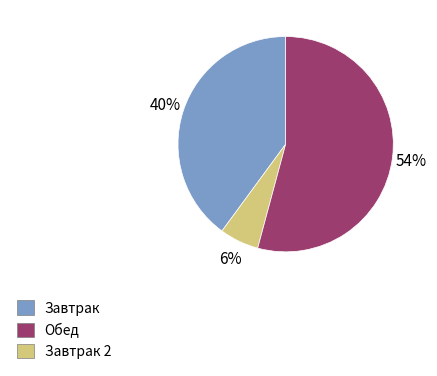

Does any single category account for the majority?

Yes